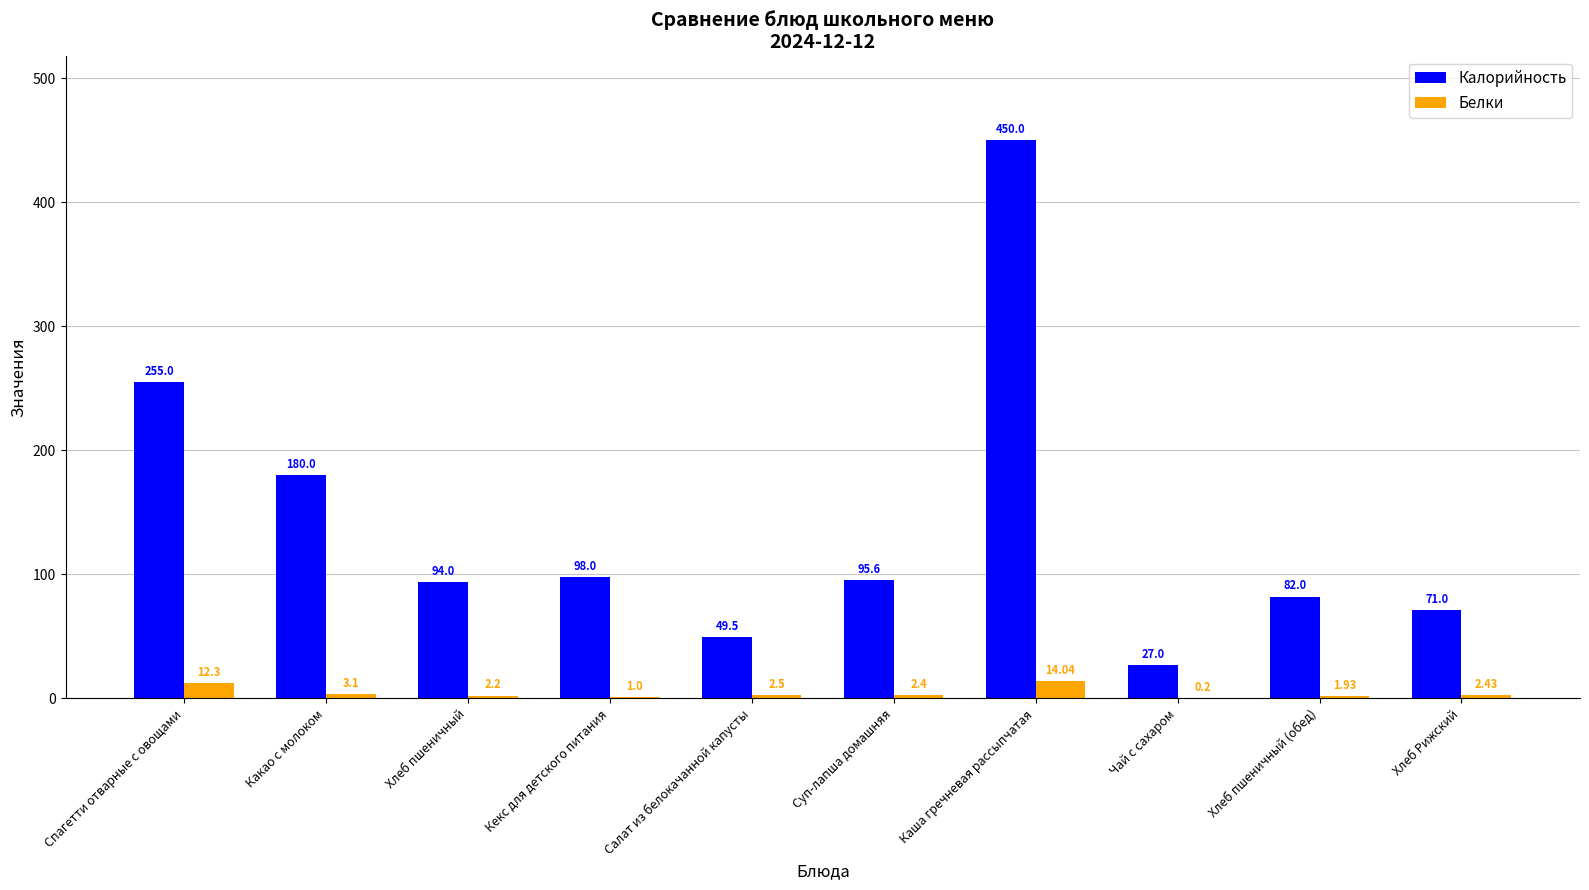

Which series changed the most between Кекс для детского питания and Салат из белокачанной капусты?

Калорийность